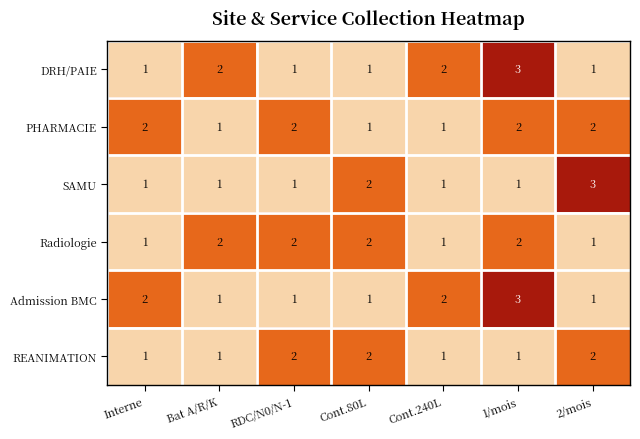

At which category is the sum across all series the highest?

1/mois